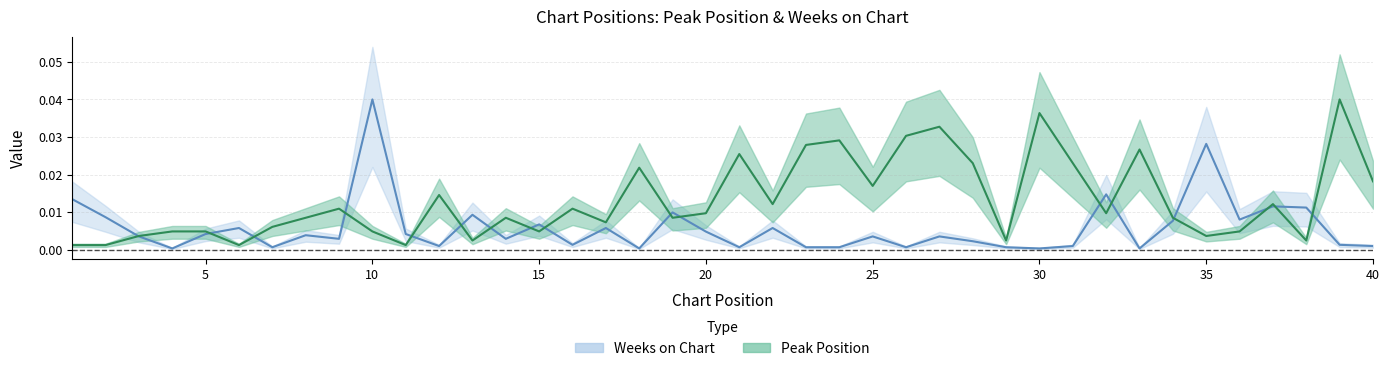

In Weeks on Chart, how many points are lower than both neighbors (excluding endpoints)?

12